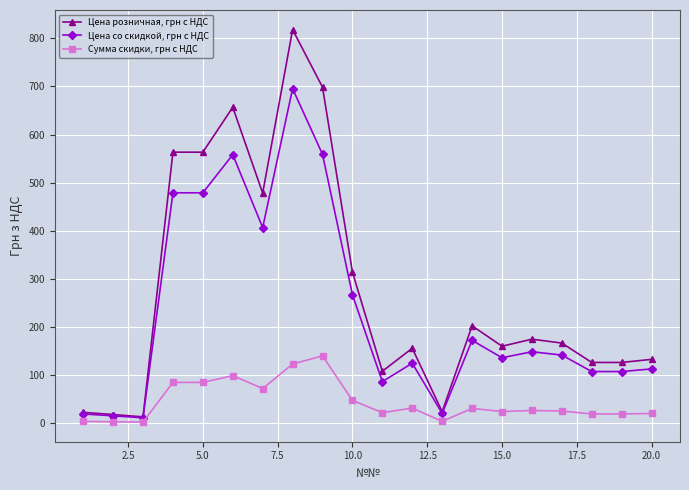

True or false: Цена со скидкой, грн с НДС and Сумма скидки, грн с НДС intersect in this chart.

False